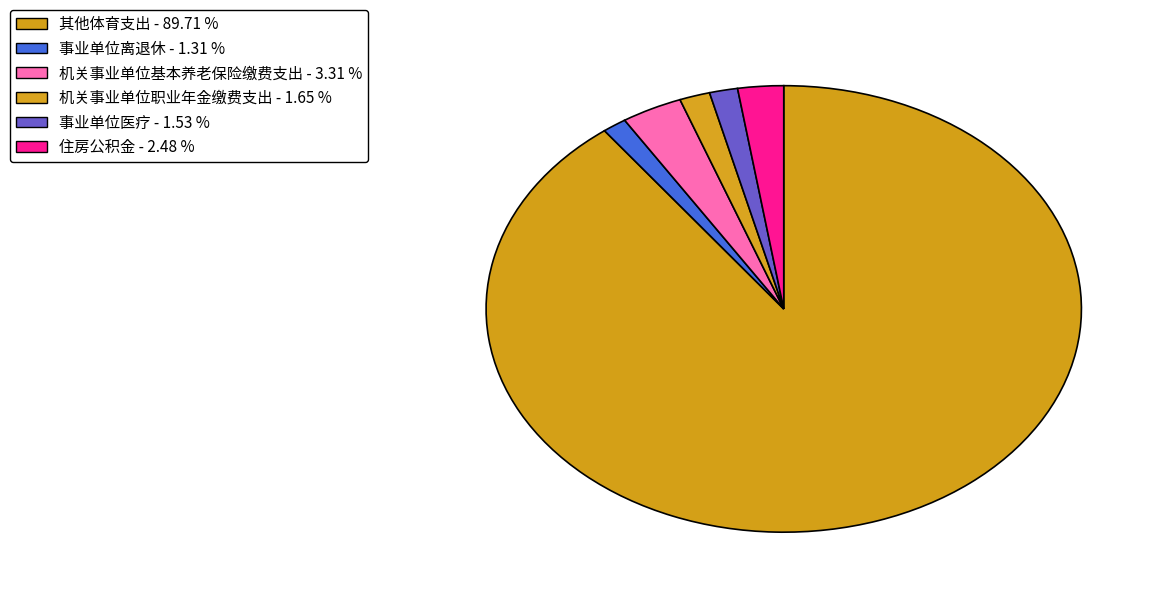

What percentage is NOT represented by 事业单位离退休?

98.7%